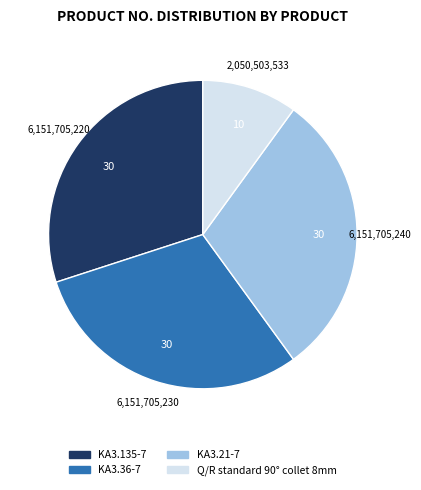

Which has a higher value, KA3.135-7 or Q/R standard 90° collet 8mm?

KA3.135-7